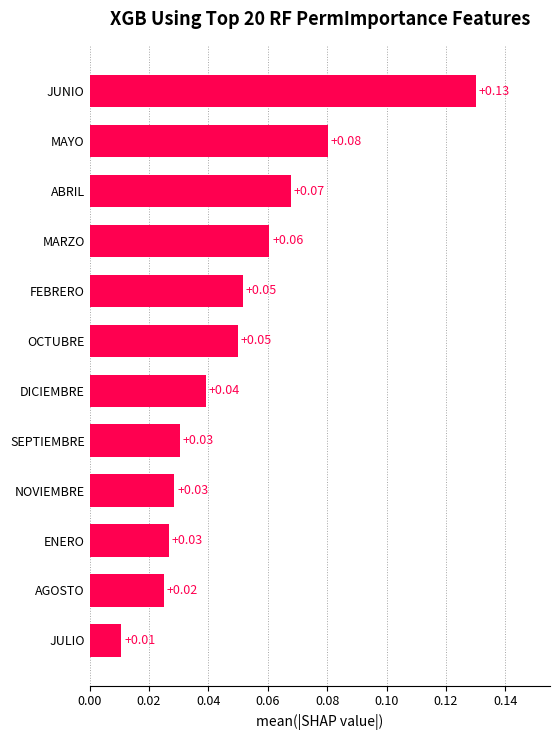

Which label corresponds to the smallest value in the chart?

JULIO